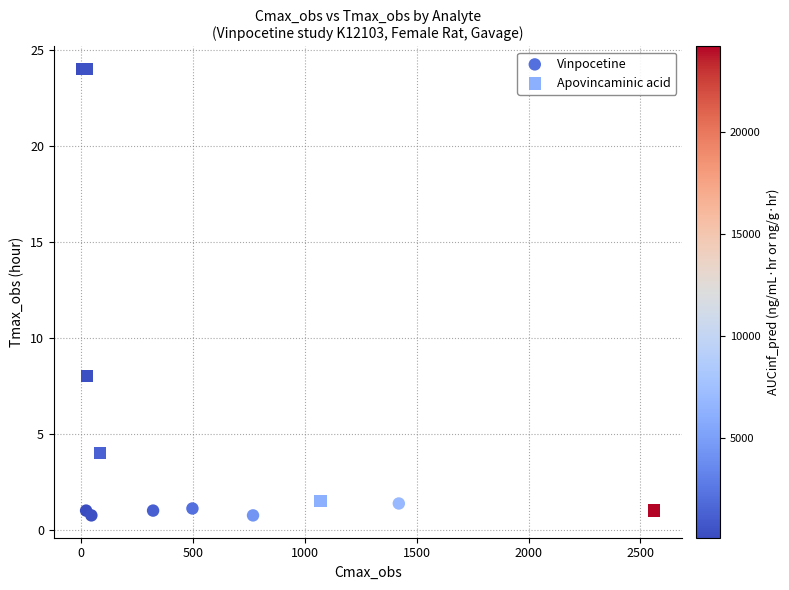

Which series reaches the maximum Y coordinate?

Apovincaminic acid